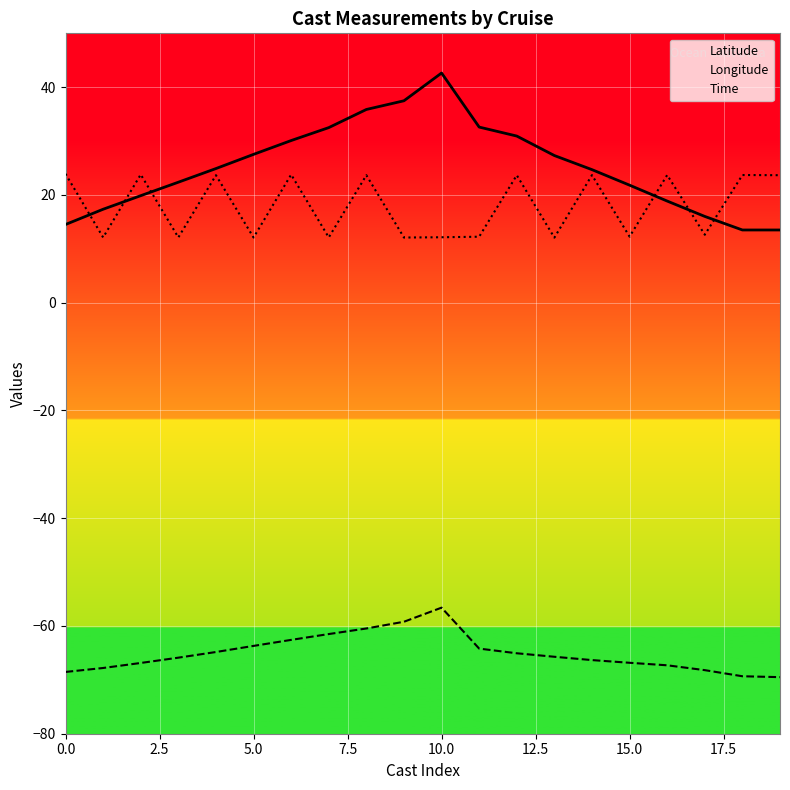

How many lines are shown in the chart?

3